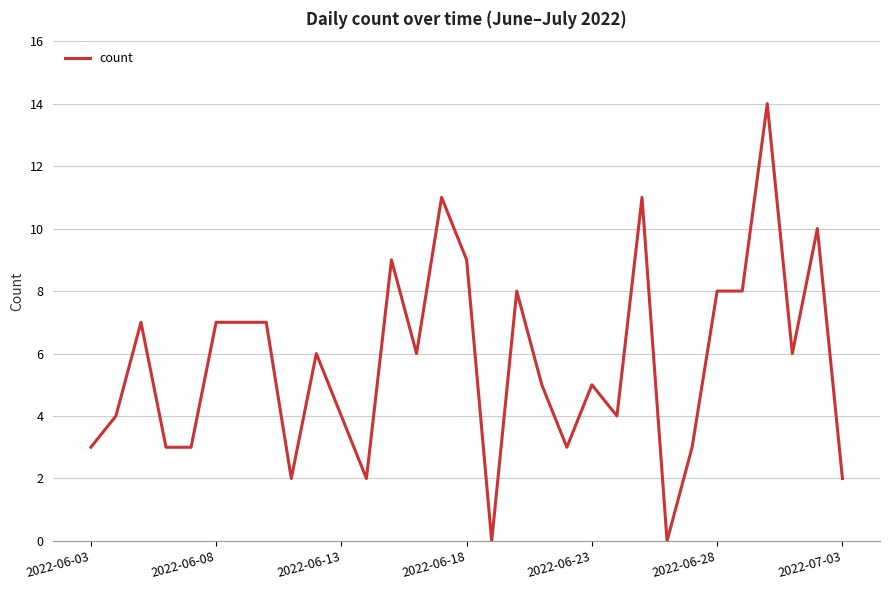

Reading left to right, transcribe all the data shown in this chart.

3	4	7	3	3	7	7	7	2	6	4	2	9	6	11	9	0	8	5	3	5	4	11	0	3	8	8	14	6	10	2